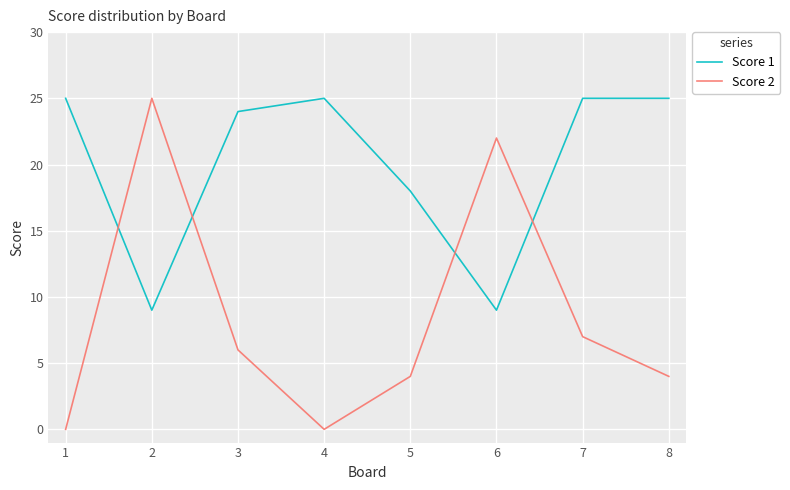

True or false: Score 1 has a value of 7 at 4.

False